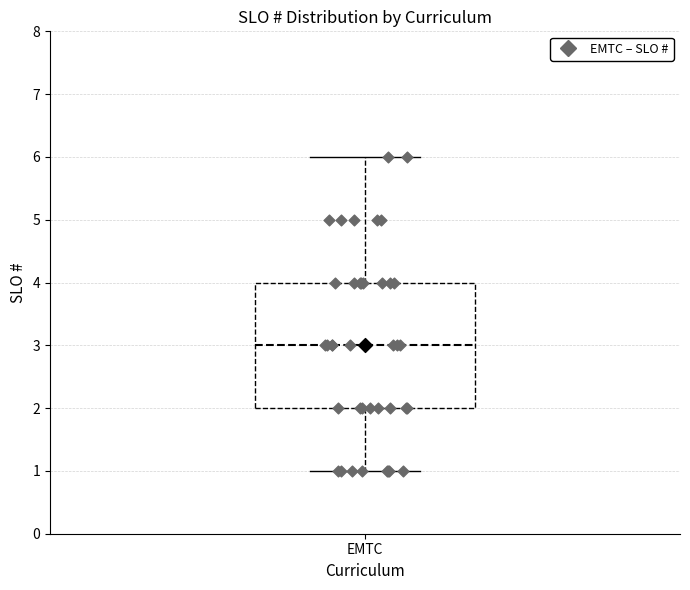

Where does the upper whisker of the box for EMTC end on the y-axis? The values are not printed on the chart, so give them approximately, as read against the axis.

6